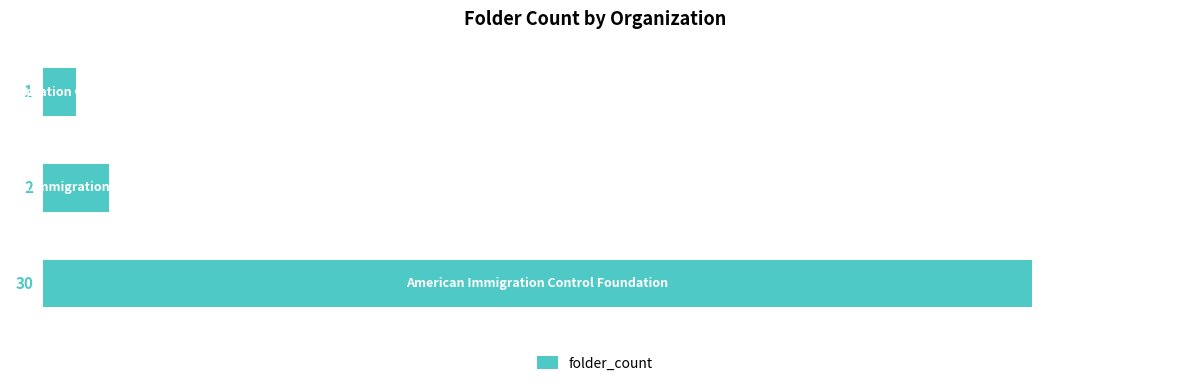

What is the maximum value shown in the chart?

30